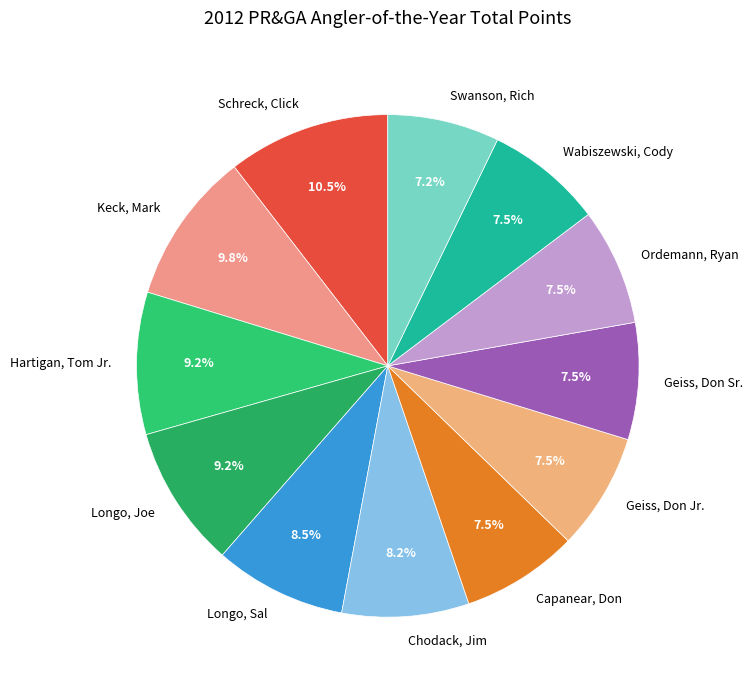

Approximately how many times larger is the value at Longo, Sal compared to Geiss, Don Sr.?

1.1